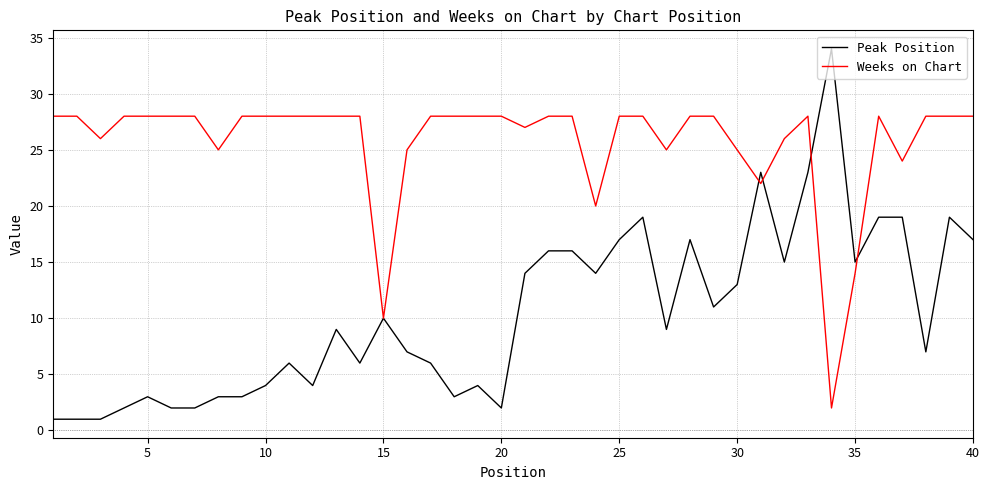

What is the difference between the maximum and second lowest values in the Peak Position series?

33